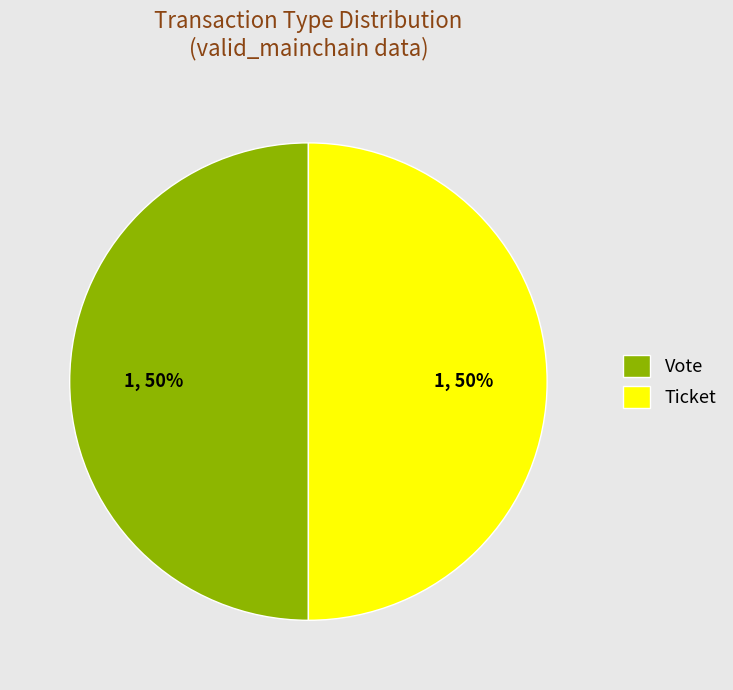

Count the number of slices in the pie.

2